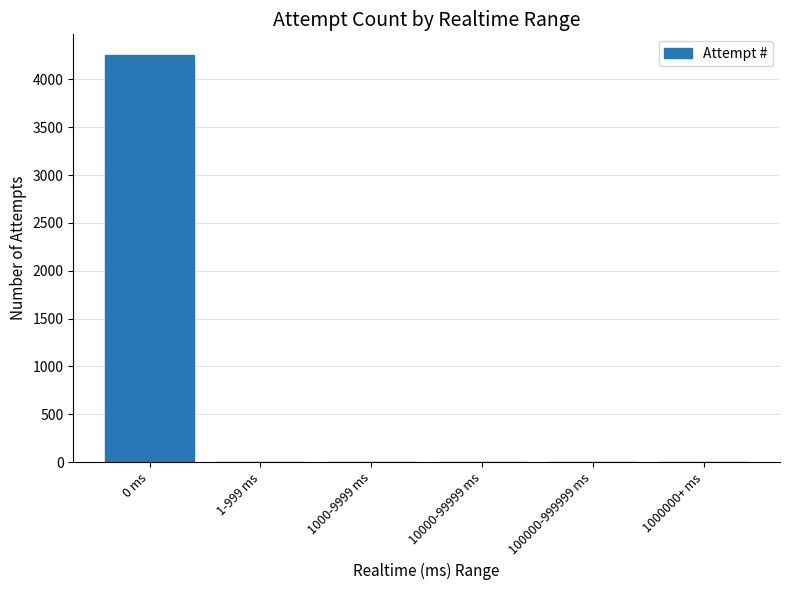

The value at 10000-99999 ms is 1607. True or false?

False